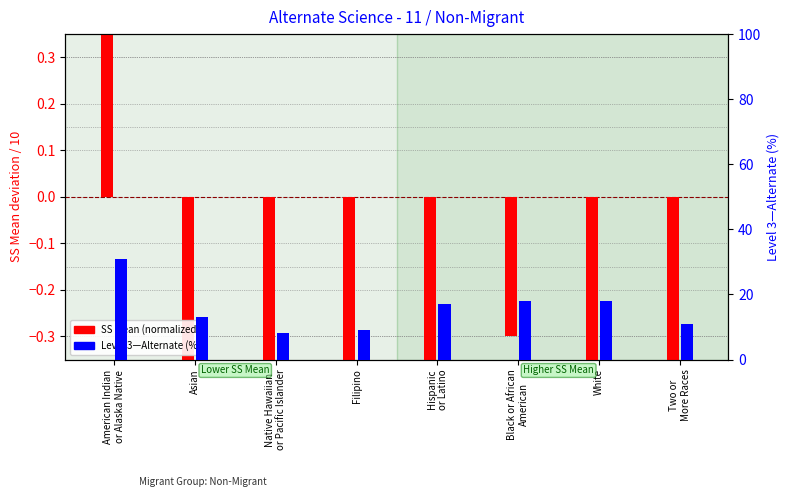

What is the label of the 4th bar from the left?

Filipino